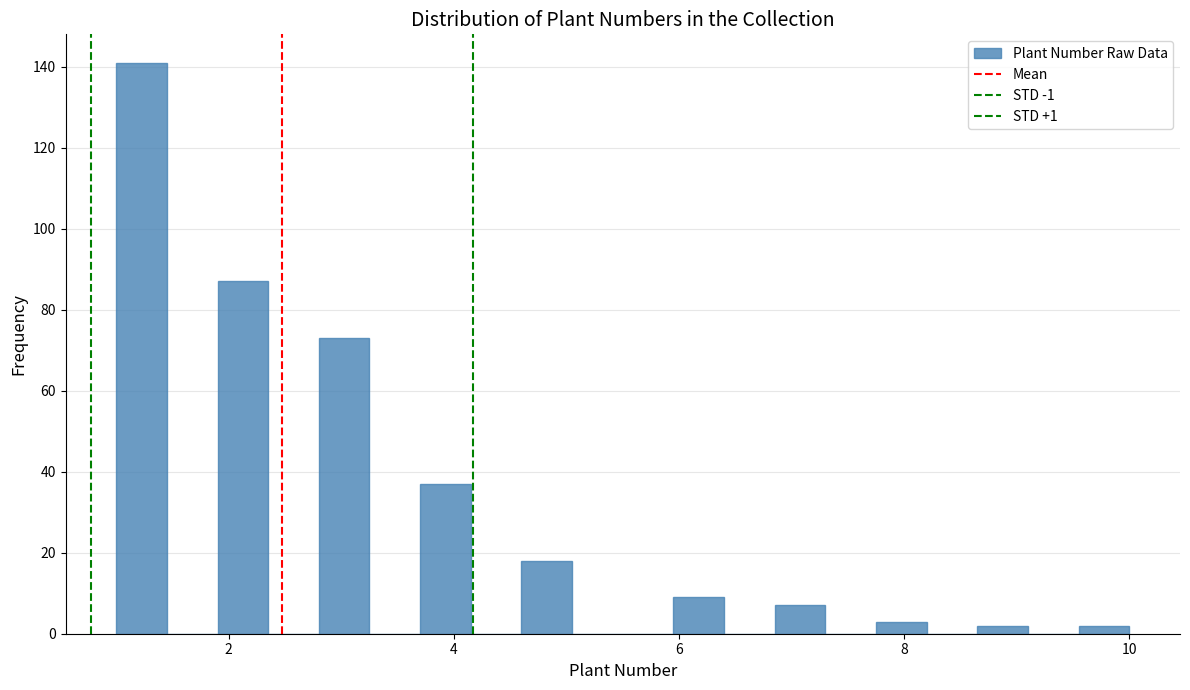

Around what value on the x-axis is the tallest bar? Give the approximate position of its centre, as read against the axis.

1.2